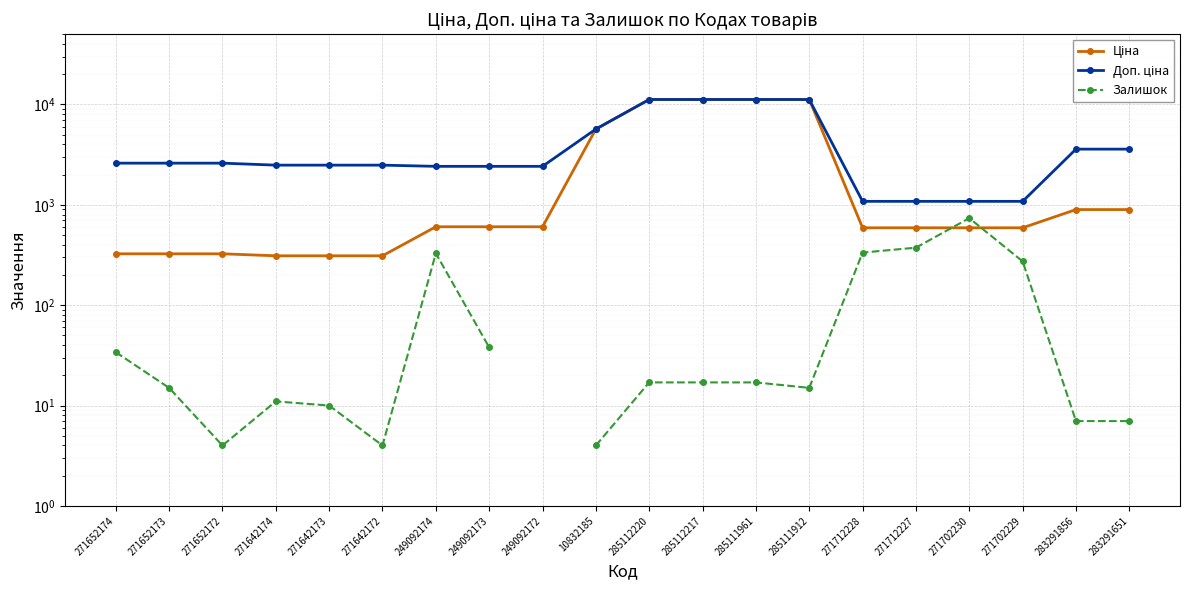

True or false: Доп. ціна and Залишок cross at least once.

False